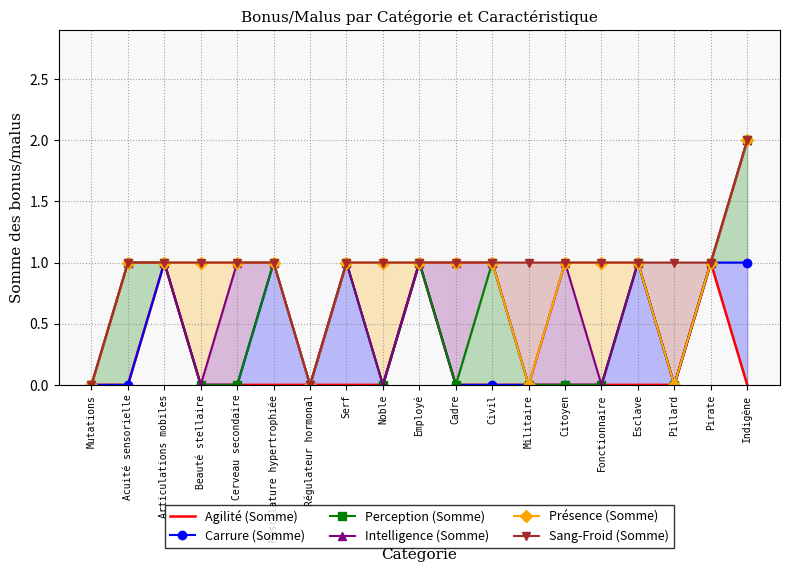

At which label is Perception (Somme) closest to 1?

Acuité sensorielle